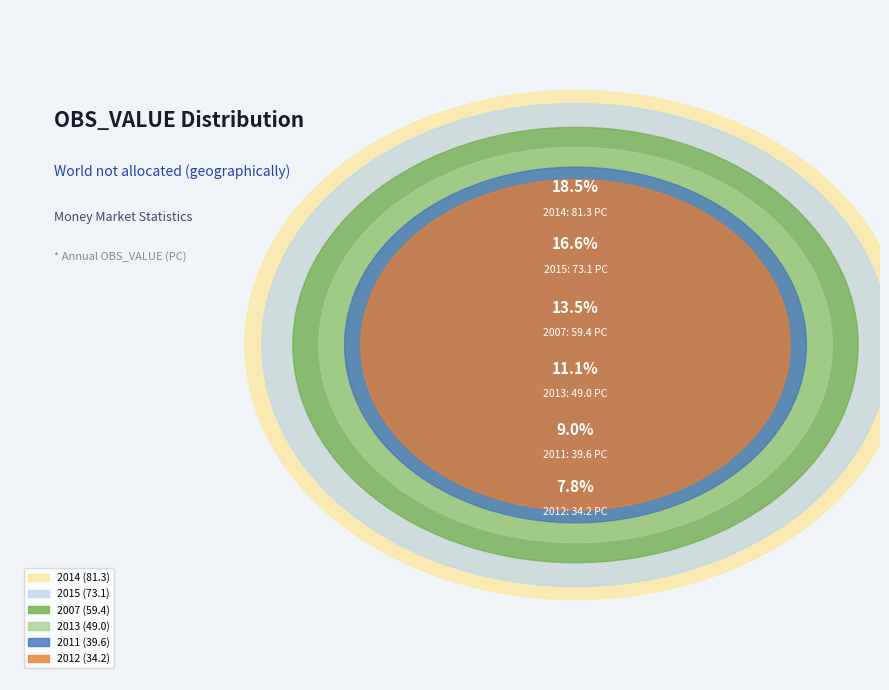

To the nearest percent, what is the average slice percentage?

10%